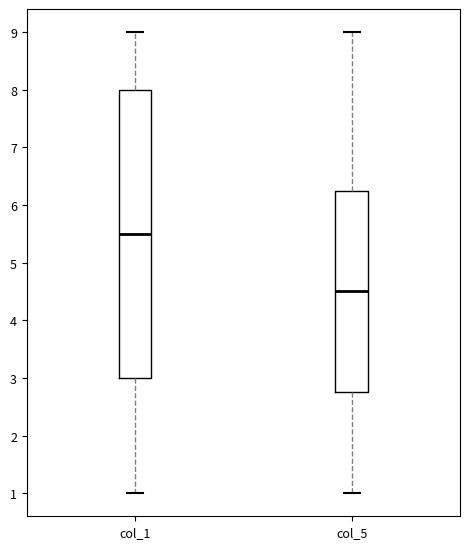

Reading left to right, transcribe this box plot: for each box, give where its median line is, the range the box spans, and where its two whiskers end, as read against the y-axis. The values are not printed on the chart, so give them approximately, as read against the axis.

col_1: median 5.5, box 3.0 to 8.0, whiskers 1.0 to 9.0
col_5: median 4.5, box 2.8 to 6.3, whiskers 1.0 to 9.0